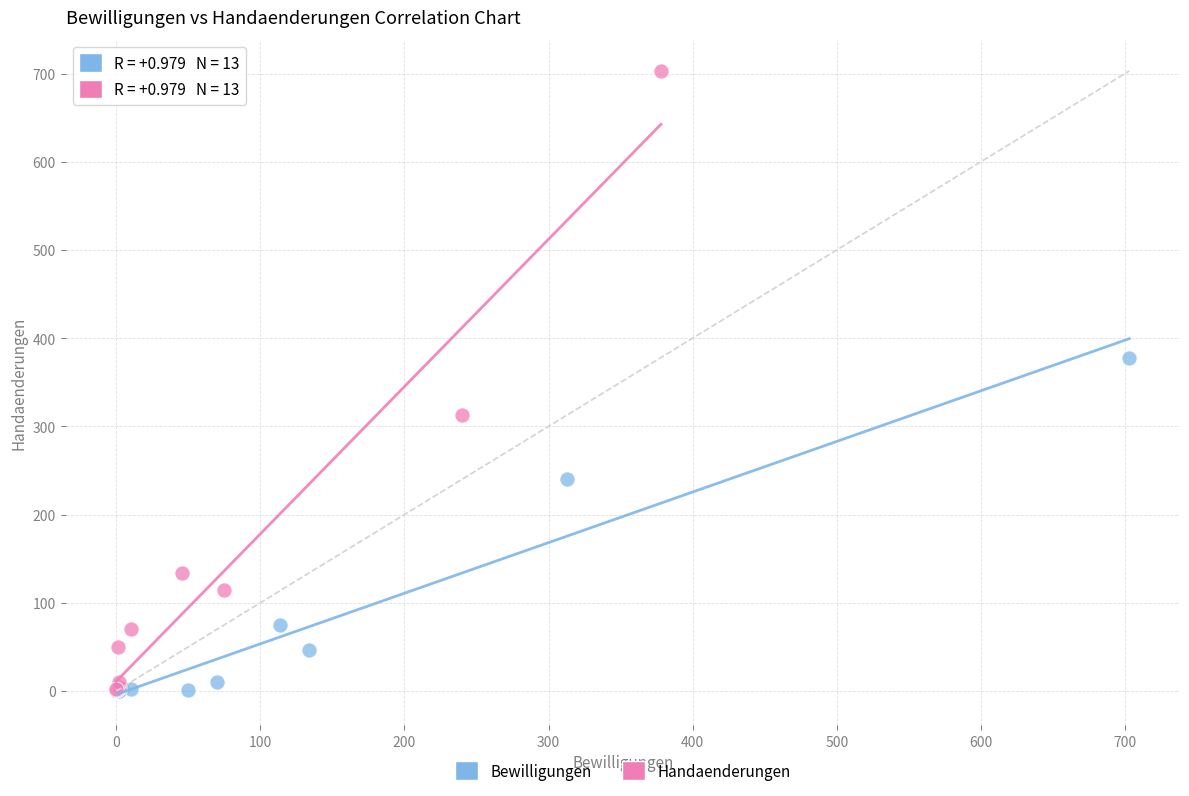

Which series reaches the maximum Y coordinate?

Handaenderungen